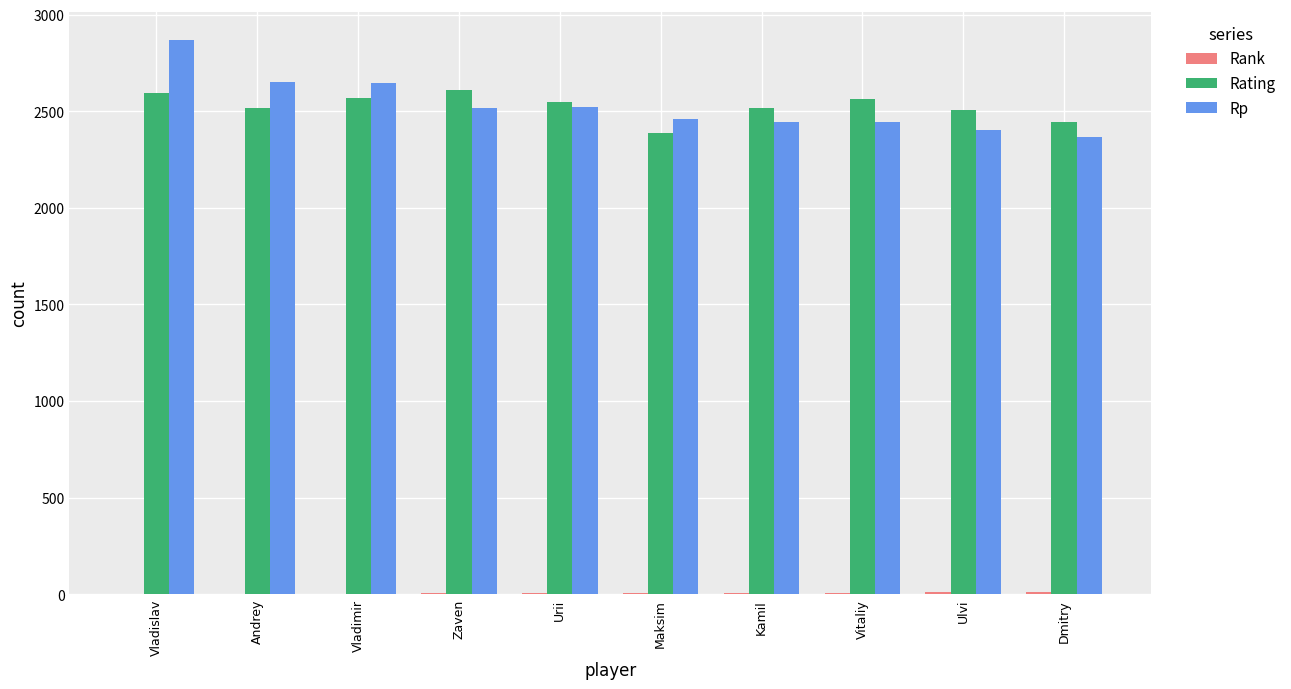

True or false: Rating has a value of 960 at Vitaliy.

False